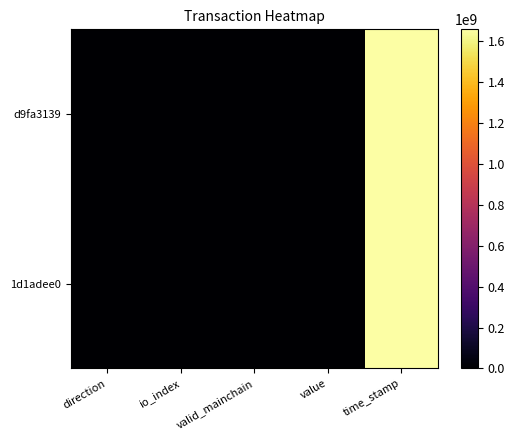

Reading left to right, transcribe all the data shown in this chart.

d9fa3139: direction=-1.0	io_index=136.0	valid_mainchain=1.0	value=116.6	time_stamp=1657804213.0
1d1adee0: direction=1.0	io_index=2.0	valid_mainchain=1.0	value=116.6	time_stamp=1657801950.0